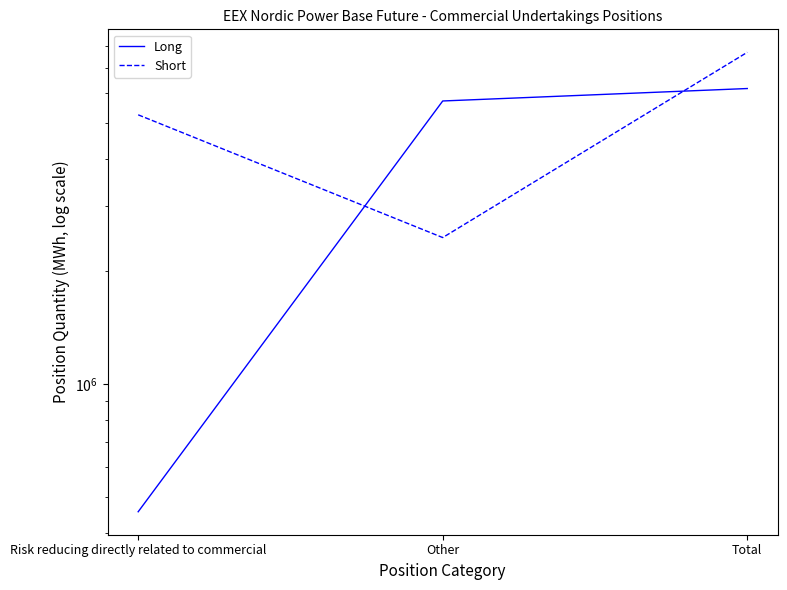

What position from the left is Risk reducing directly related to commercial?

1